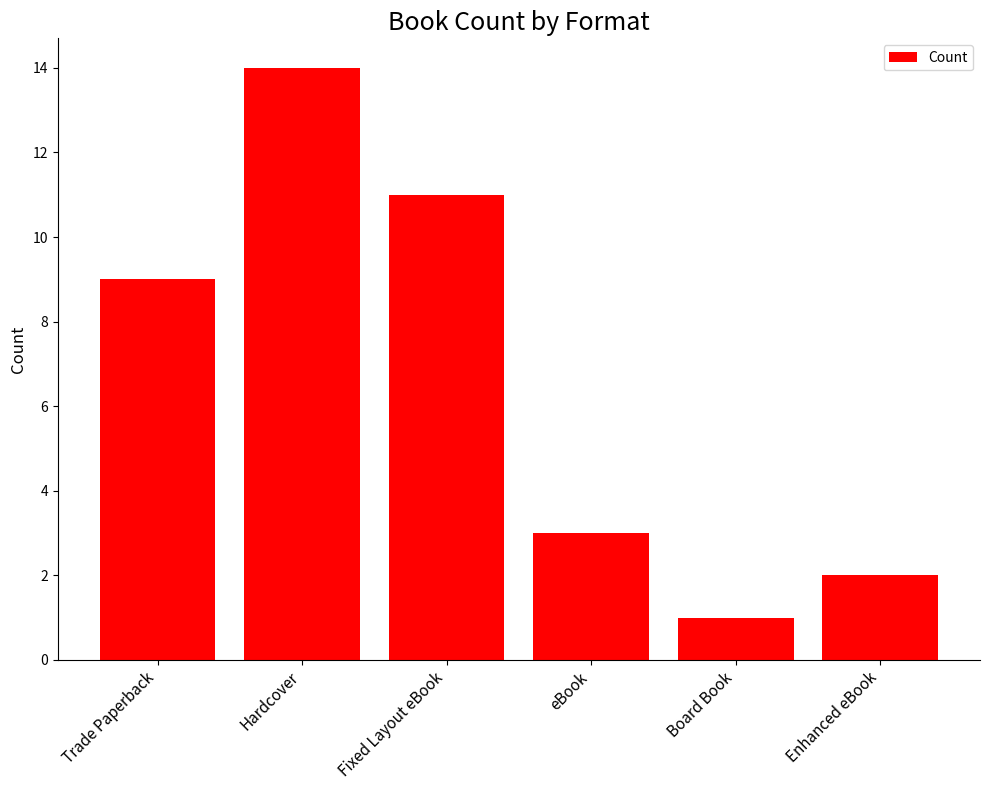

How many bars are there in total?

6